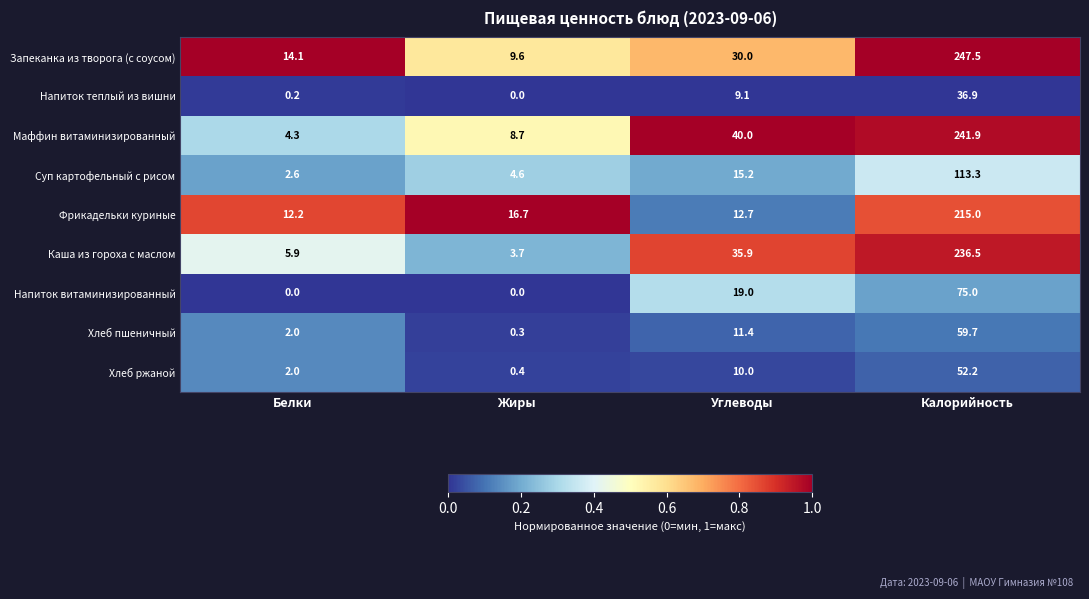

At which label is Напиток теплый из вишни closest to 18?

Углеводы